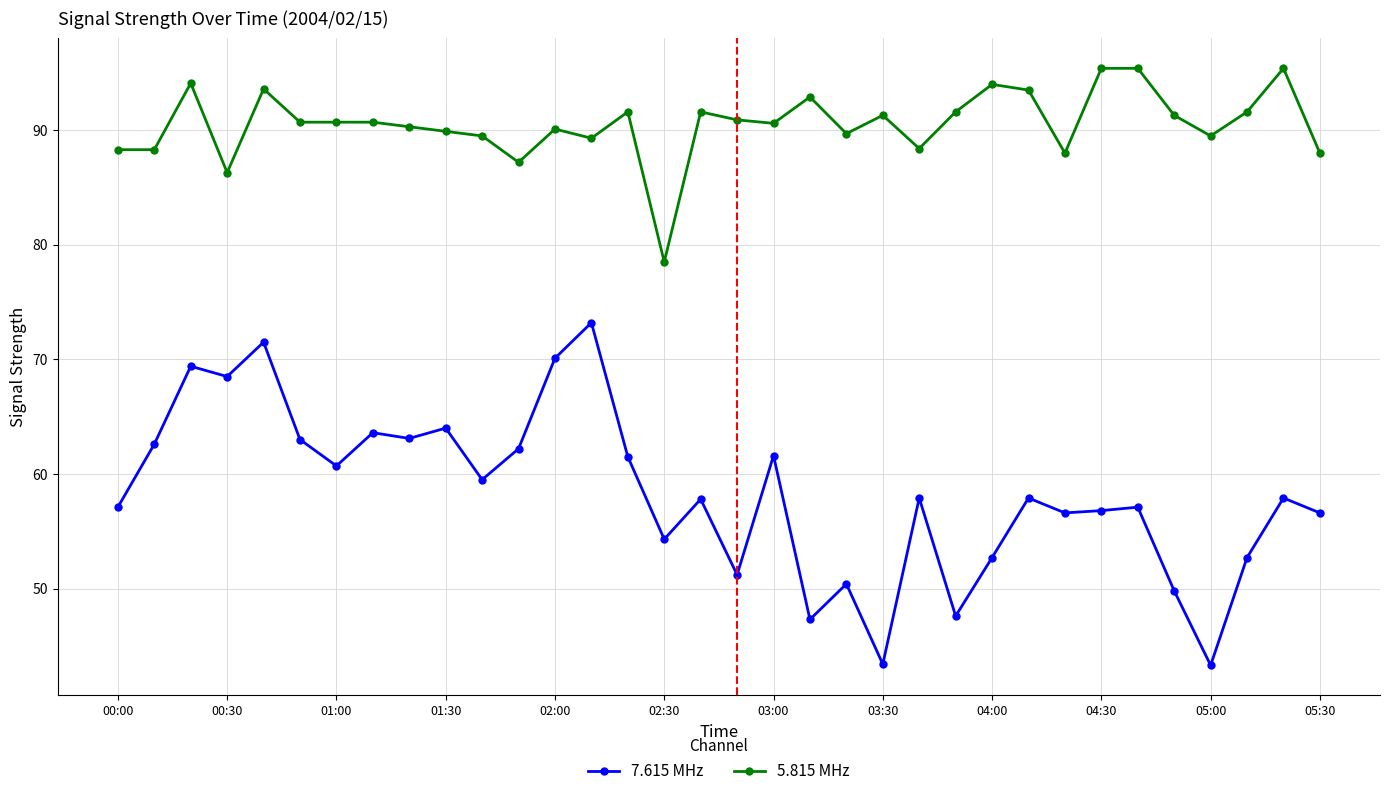

What is the value of the 7.615 MHz point at the 19th from the left?

61.6